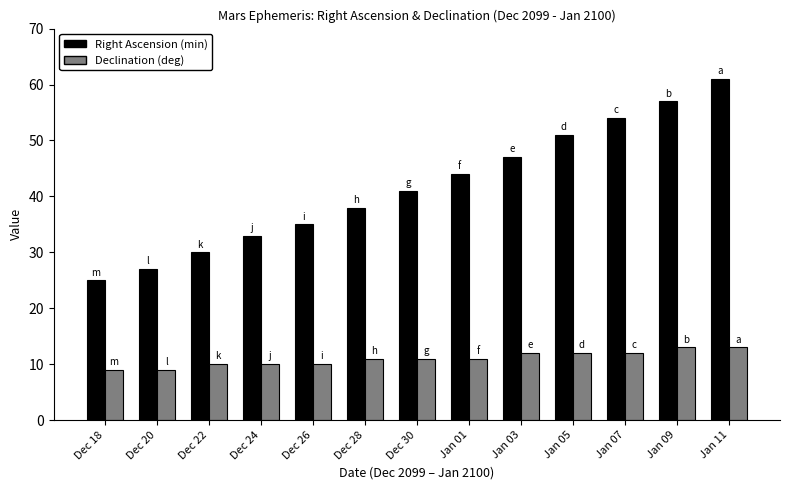

The Declination (deg) series shows 7 at Jan 07. True or false?

False